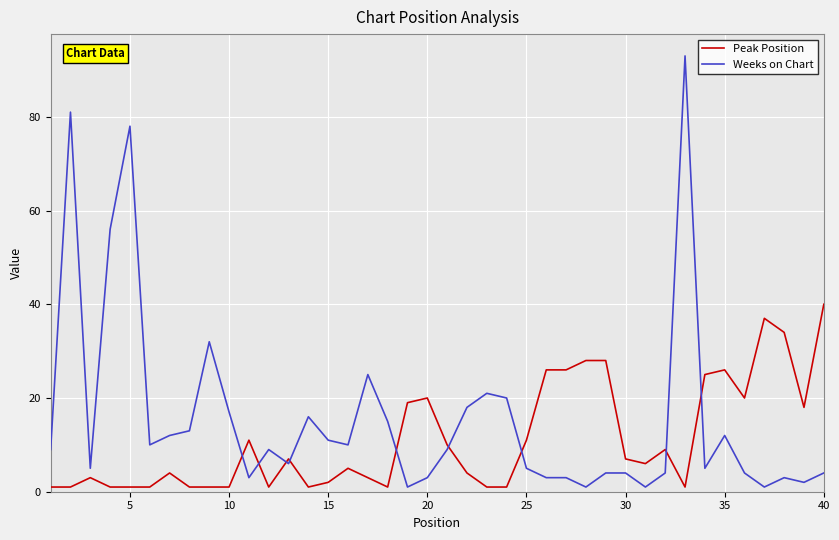

What is the difference between the maximum and second lowest values in the Peak Position series?

39